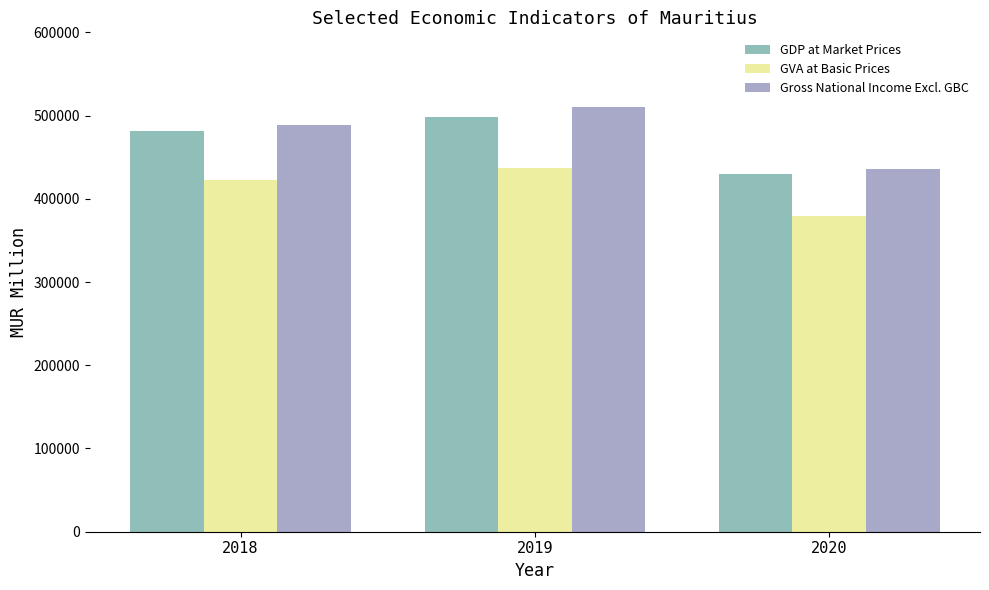

What are all the series names shown in the legend?

GDP at Market Prices, GVA at Basic Prices, Gross National Income Excl. GBC